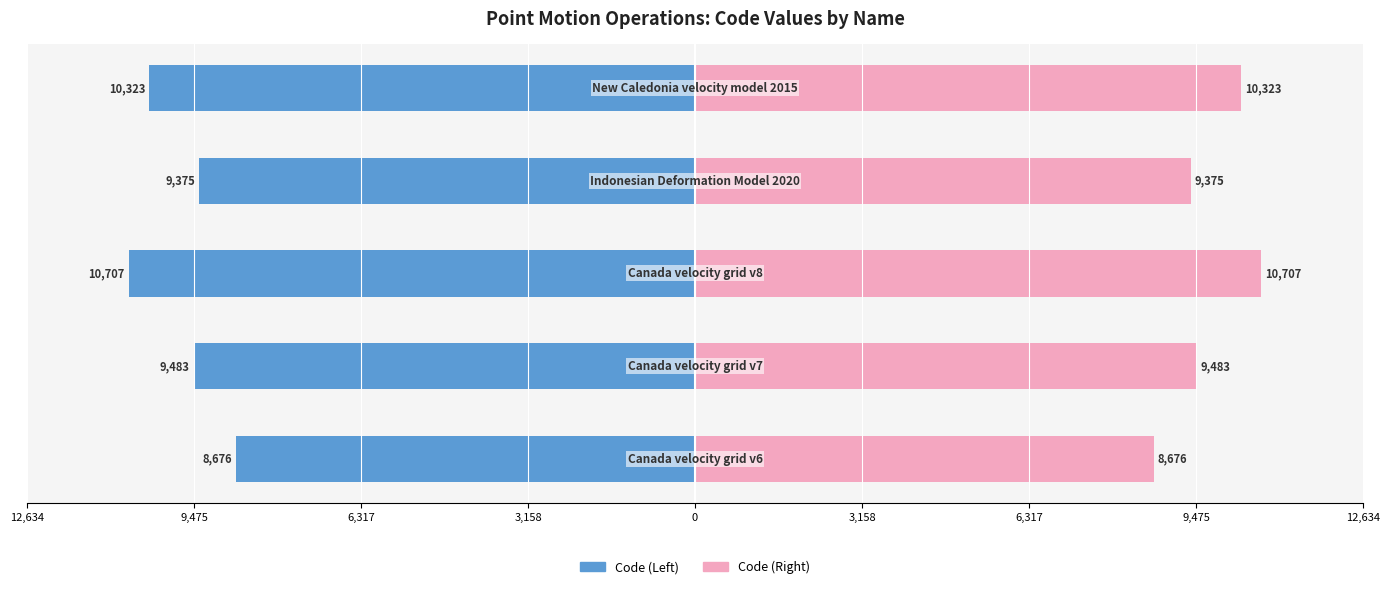

The Code (Right) series shows 12356 at 9,475. True or false?

False